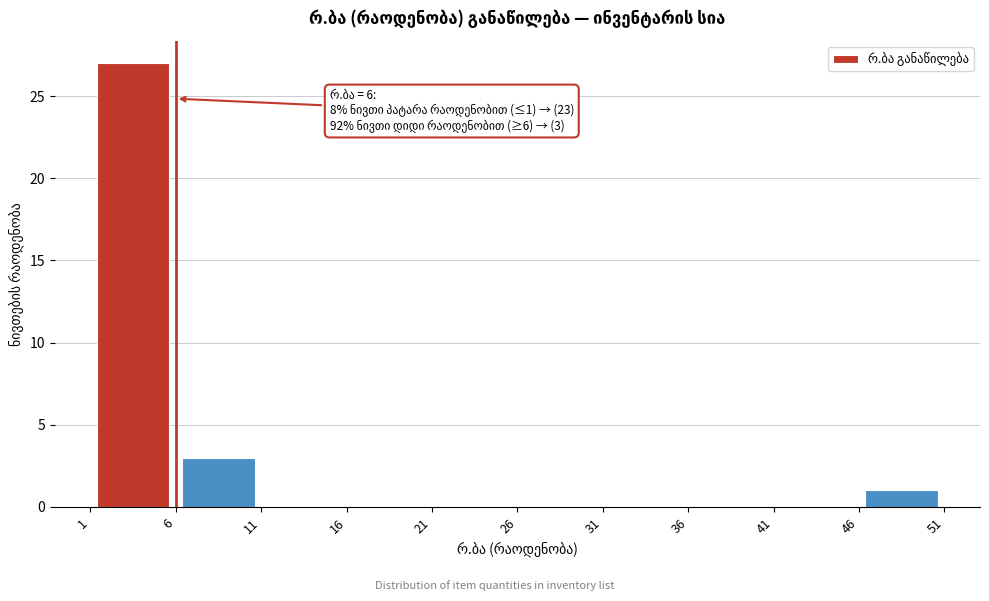

Over which range of the x-axis is the bar tallest?

1 to 6